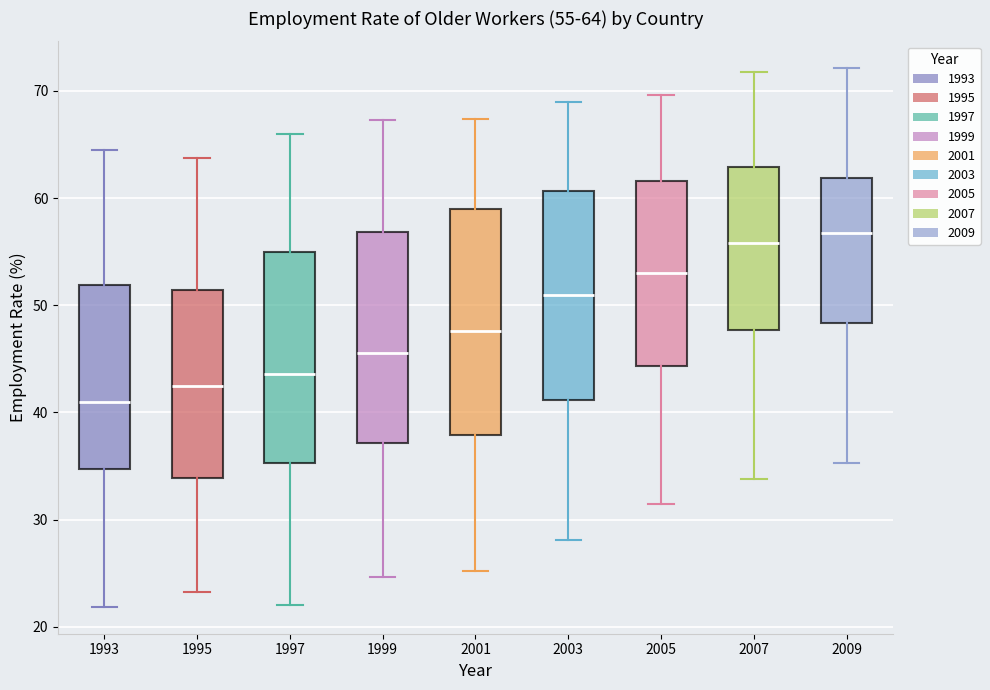

Comparing the boxes themselves (not the whiskers), which one is the tallest?

2001